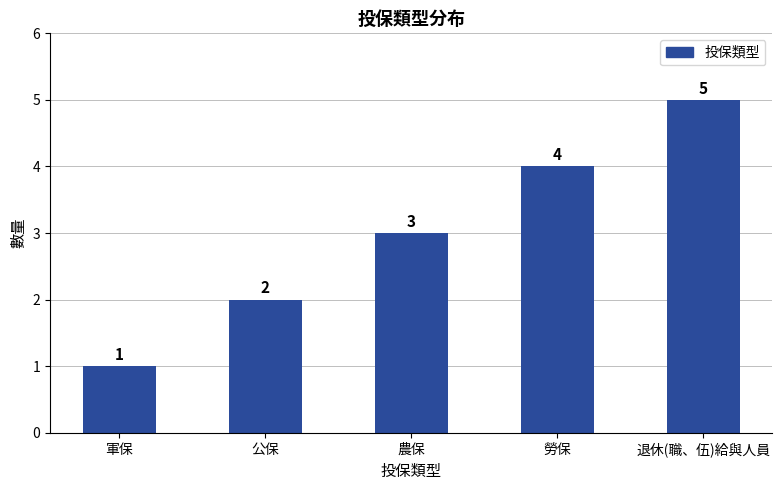

Which label corresponds to the largest value in the chart?

退休(職、伍)給與人員